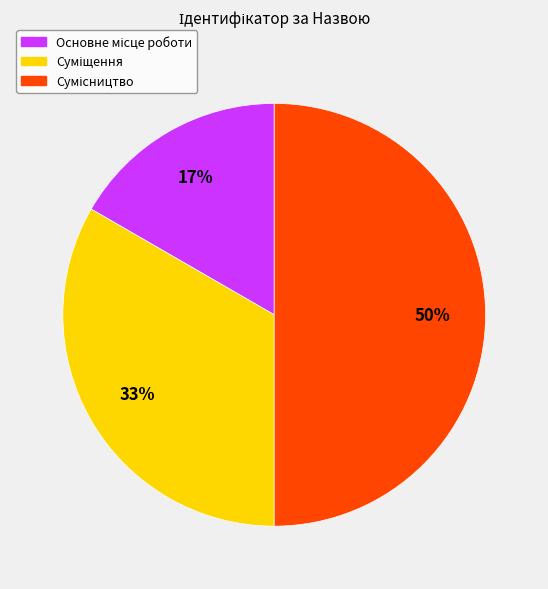

To the nearest percent, what is the difference between the largest and smallest slice percentages?

33%